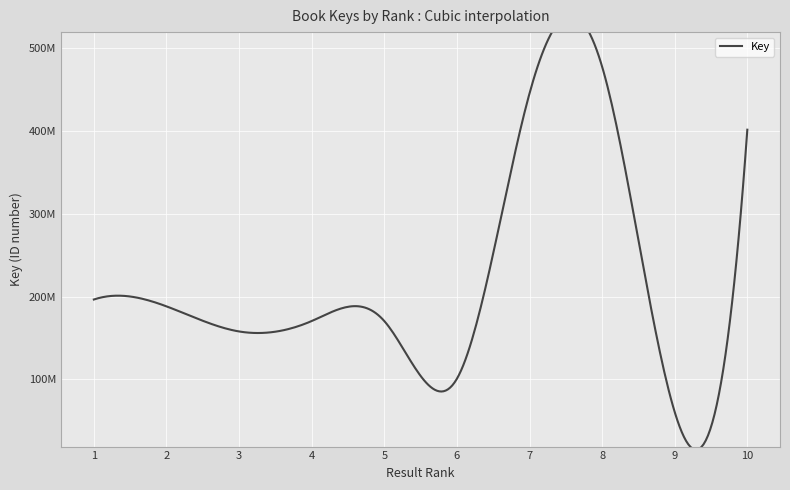

Reading right to left, what are all the values shown in this chart?

10=401533314	9=60604334	8=477663243	7=445298276	6=100778902	5=170481907	4=170484217	3=157914046	2=188225186	1=196486315